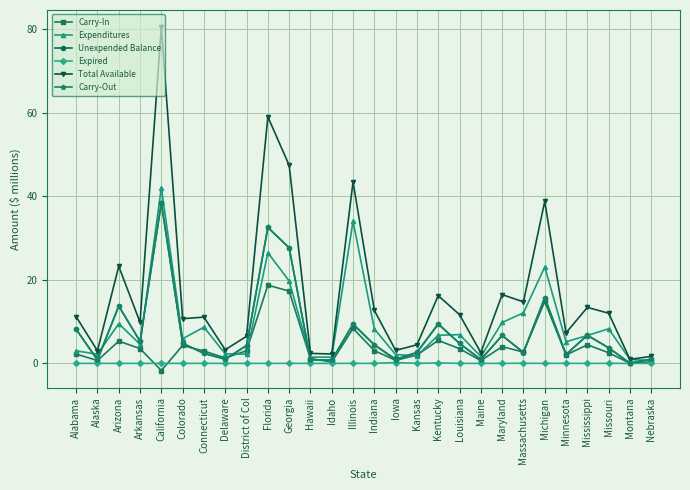

True or false: Expenditures and Unexpended Balance cross at least once.

True